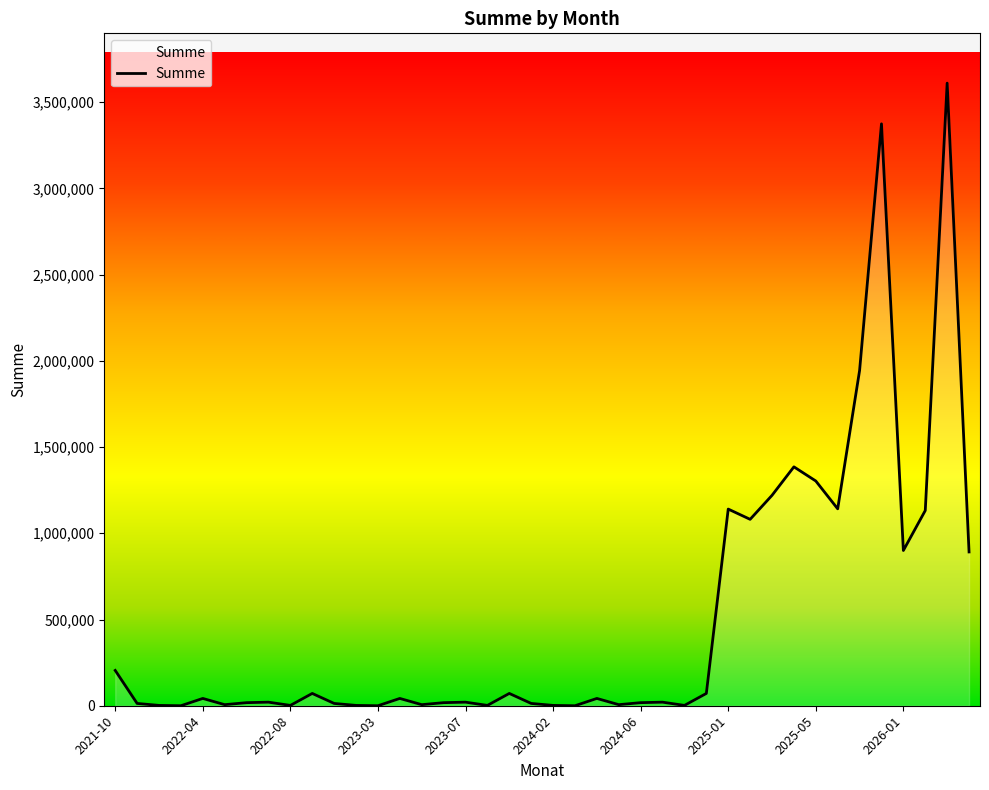

True or false: there are more than 0 points higher than both neighbors.

True